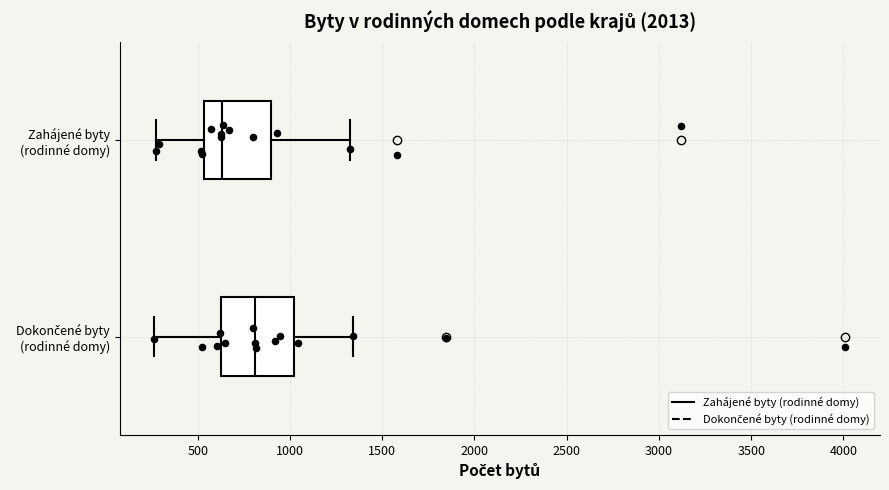

Where is the left edge of the box for Dokončené byty (rodinné domy) on the x-axis? The values are not printed on the chart, so give them approximately, as read against the axis.

650